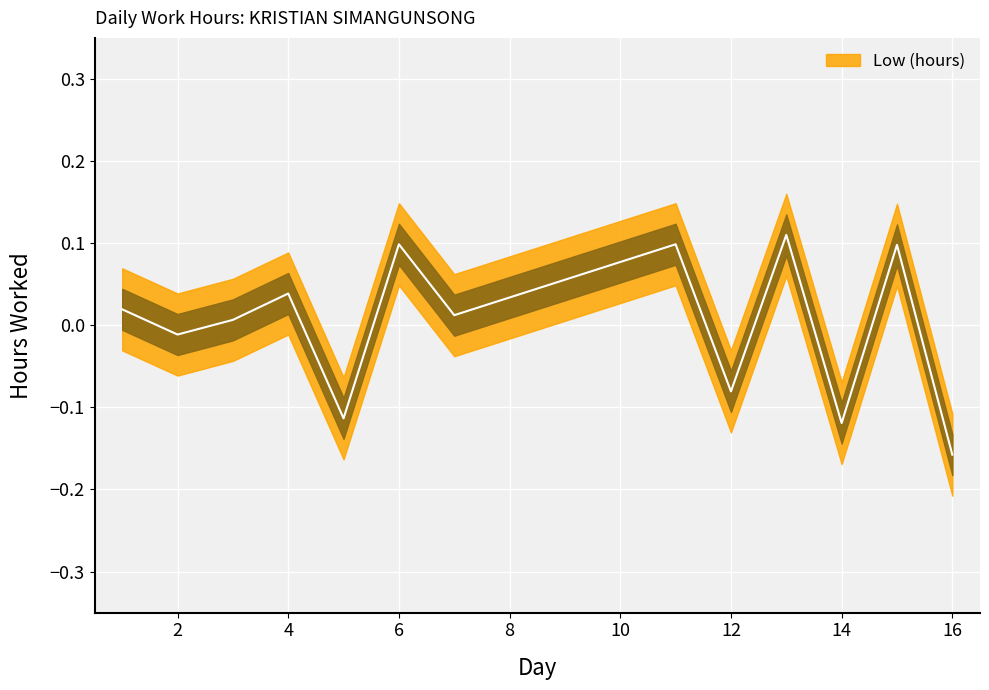

How many categories are shown in the chart?

13